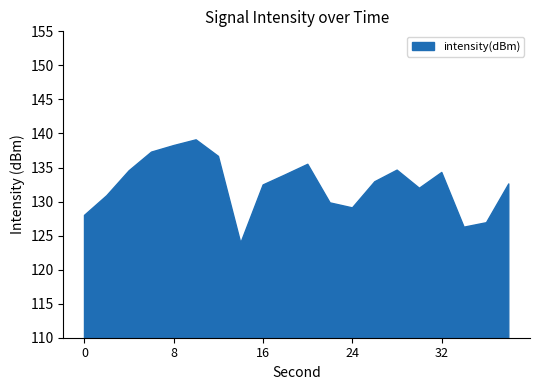

True or false: there are more than 1 points higher than both neighbors.

True